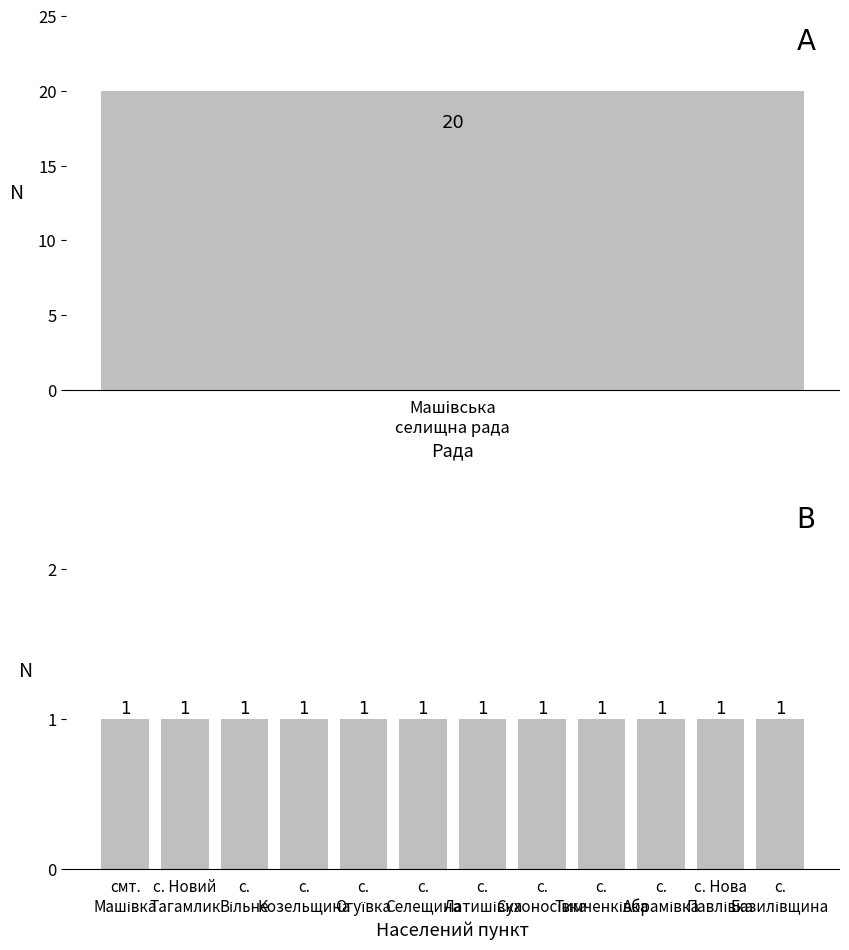

What is the maximum value shown in the chart?

20